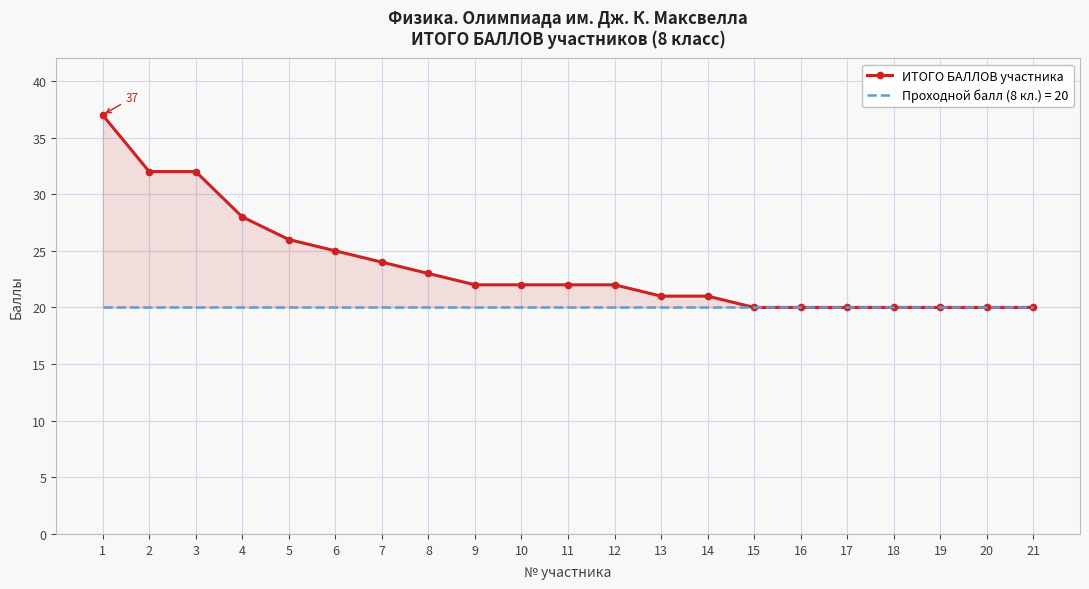

What is the maximum value shown in the chart?

37